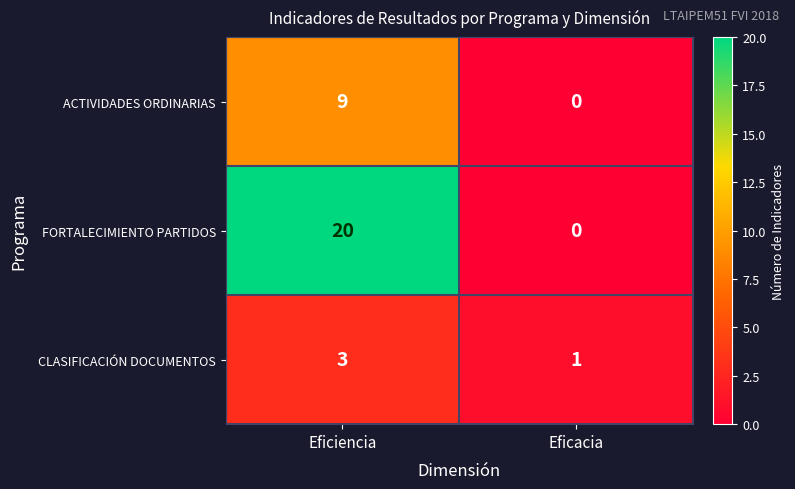

What is the difference between the maximum and minimum values in the FORTALECIMIENTO PARTIDOS series?

20